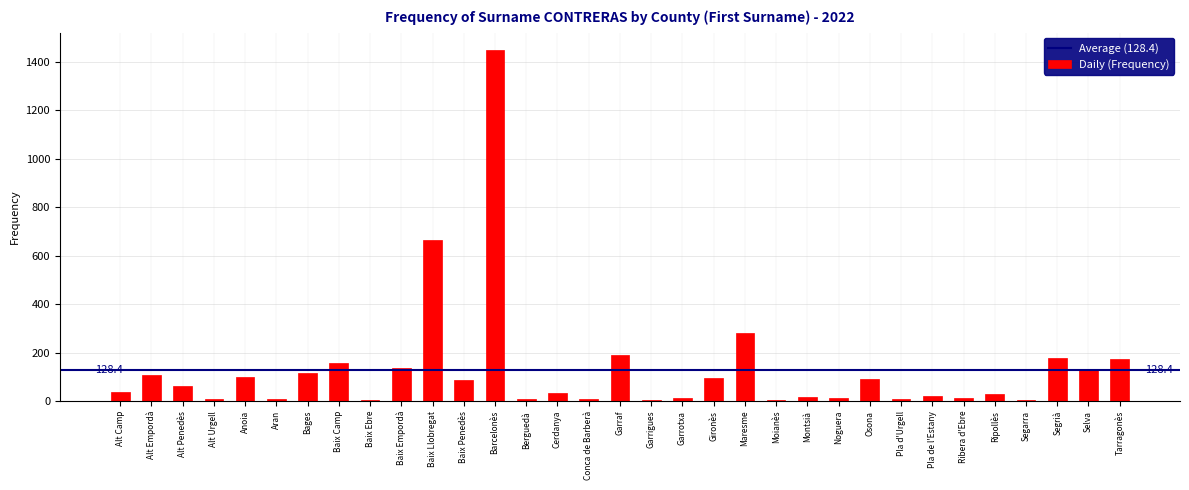

The value at Gironès is 161. True or false?

False